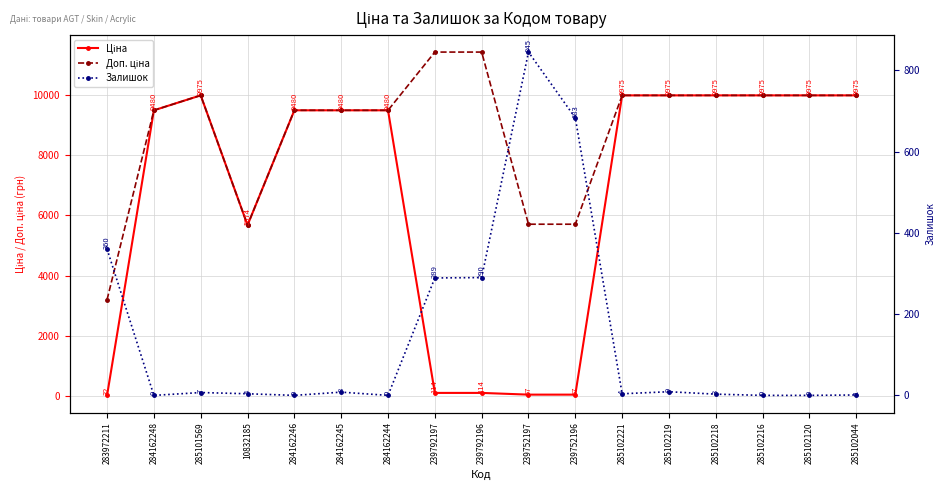

Between 239792196 and 239792197, which is larger?

239792196